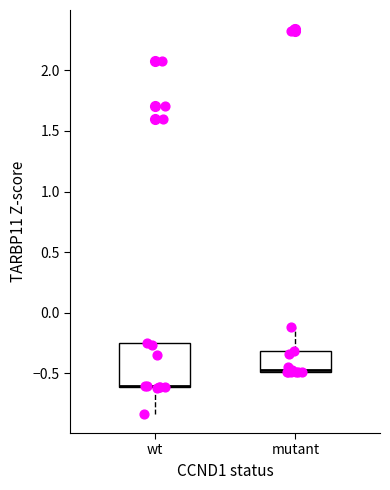

Where does the lower whisker of the box for wt end on the y-axis? The values are not printed on the chart, so give them approximately, as read against the axis.

-0.85